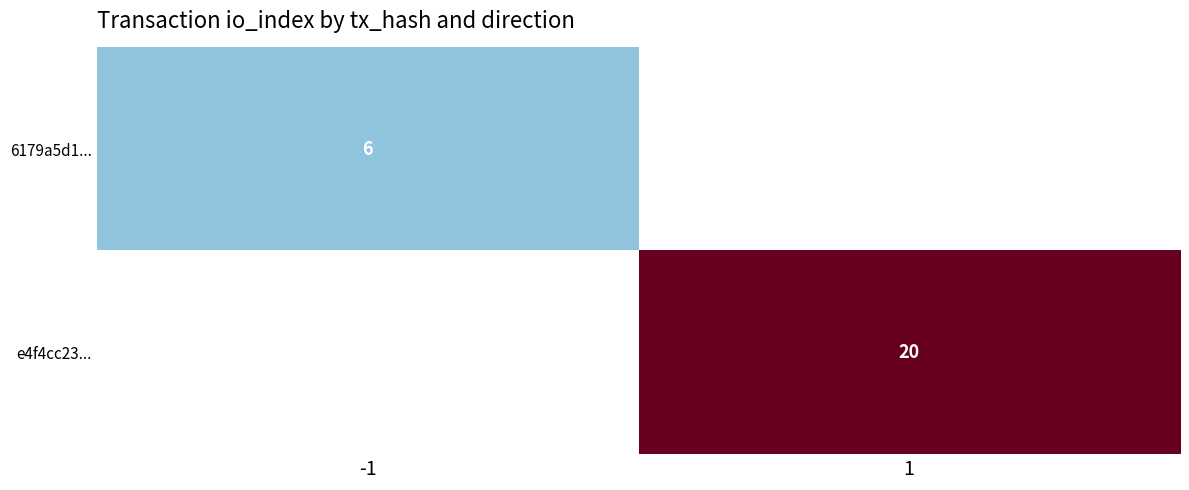

The 6179a5d1... series shows 9 at -1. True or false?

False